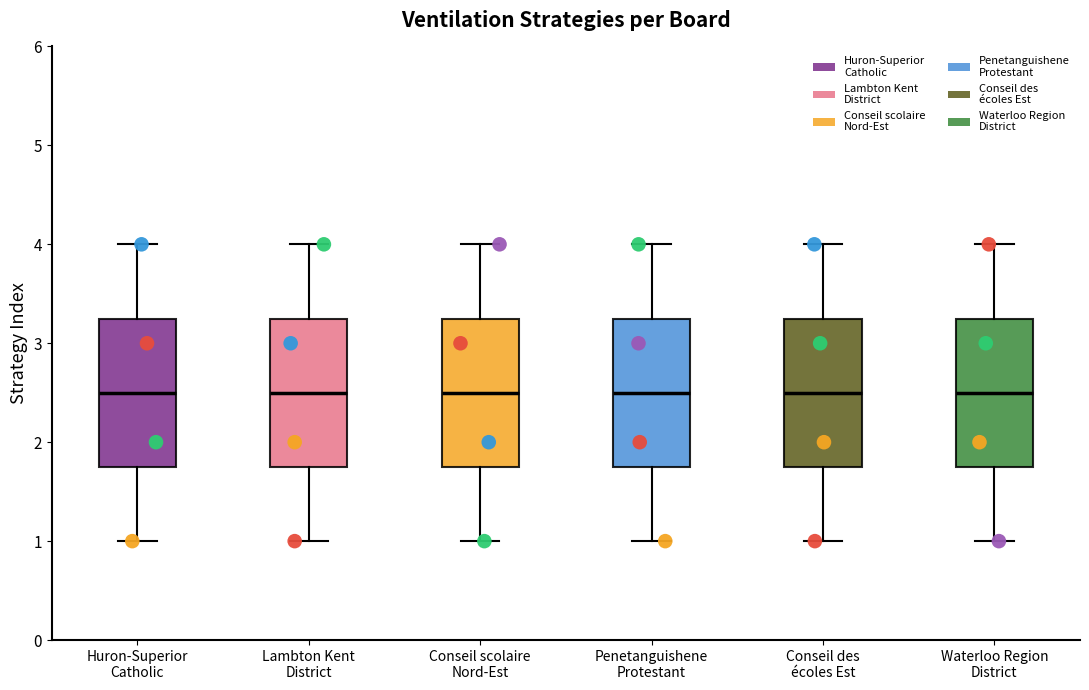

Reading left to right, read every box against the y-axis: the position of its median line, the range the box covers, and the ends of its whiskers. The values are not printed on the chart, so give them approximately, as read against the axis.

Huron-Superior Catholic: median 2.5, box 1.8 to 3.3, whiskers 1.0 to 4.0
Lambton Kent District: median 2.5, box 1.8 to 3.3, whiskers 1.0 to 4.0
Conseil scolaire Nord-Est: median 2.5, box 1.8 to 3.3, whiskers 1.0 to 4.0
Penetanguishene Protestant: median 2.5, box 1.8 to 3.3, whiskers 1.0 to 4.0
Conseil des écoles Est: median 2.5, box 1.8 to 3.3, whiskers 1.0 to 4.0
Waterloo Region District: median 2.5, box 1.8 to 3.3, whiskers 1.0 to 4.0